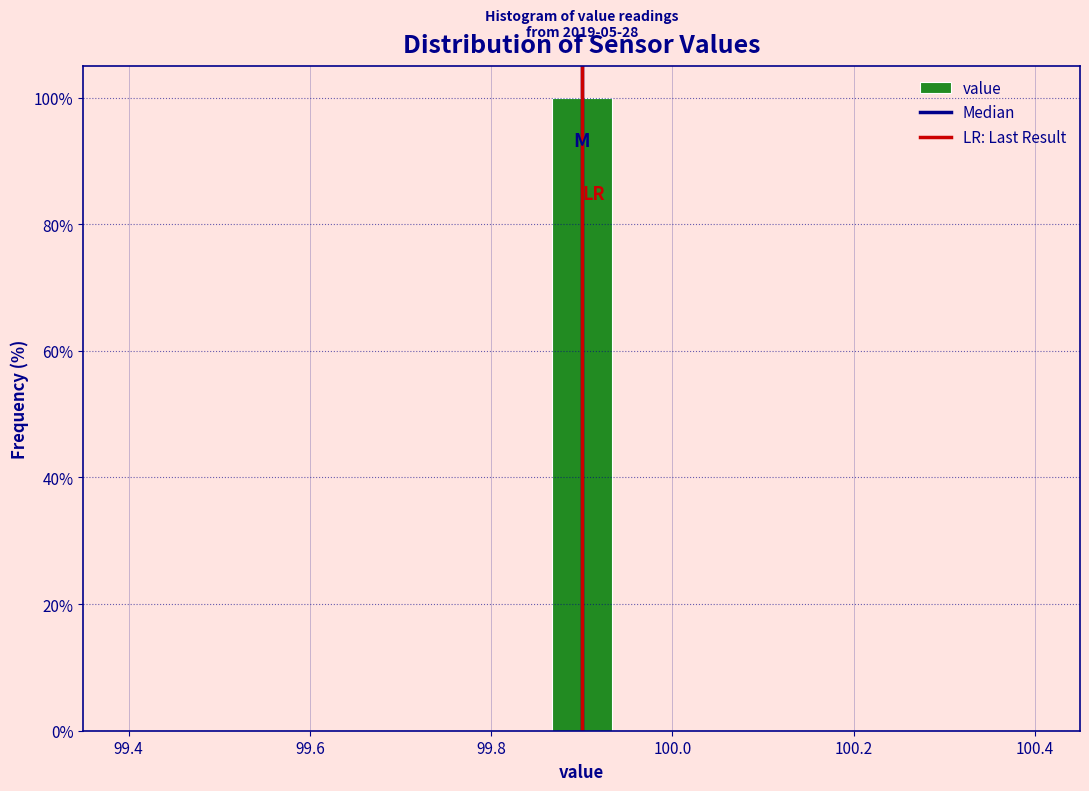

Around what value on the x-axis is the tallest bar? Give the approximate position of its centre, as read against the axis.

99.90